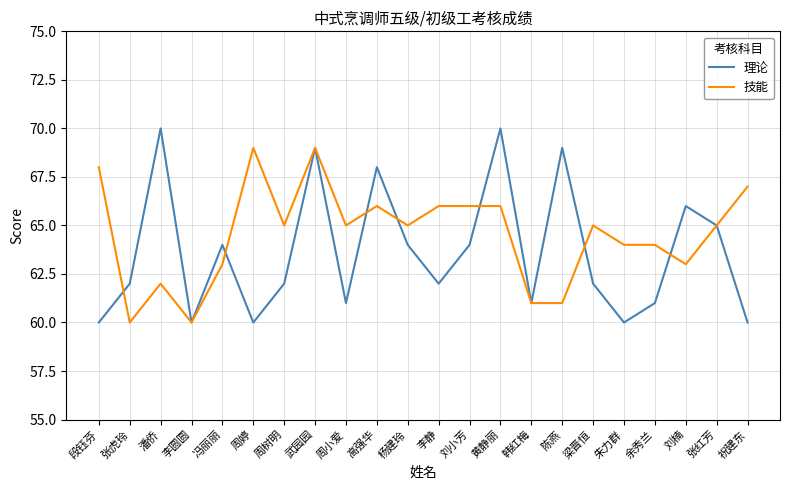

At which category does 理论 reach its first local valley?

李圆圆